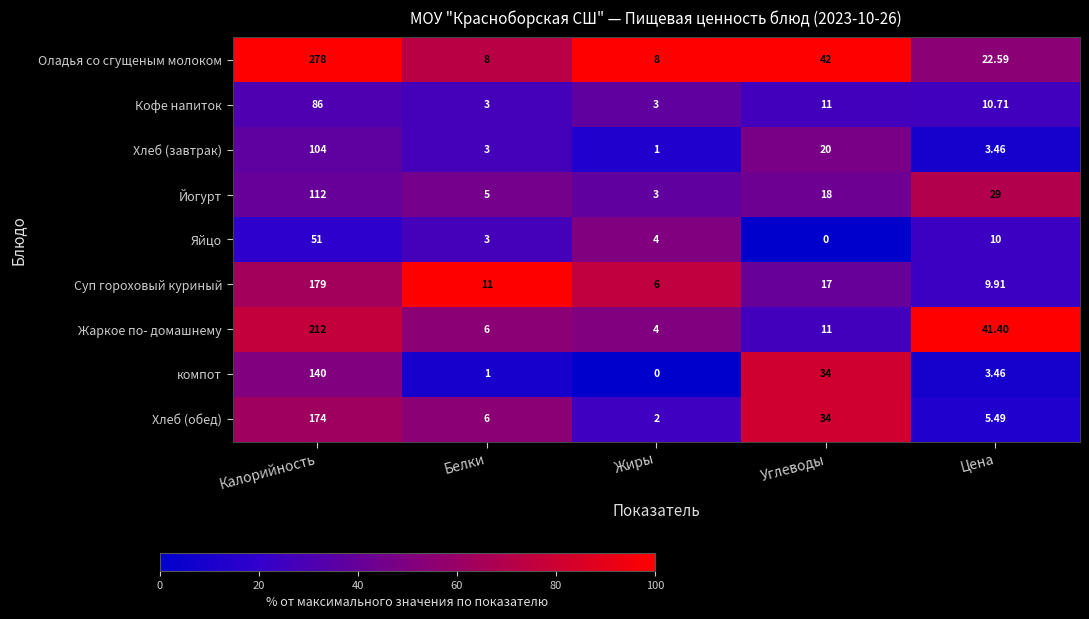

At which label does Жаркое по- домашнему reach its peak?

Калорийность